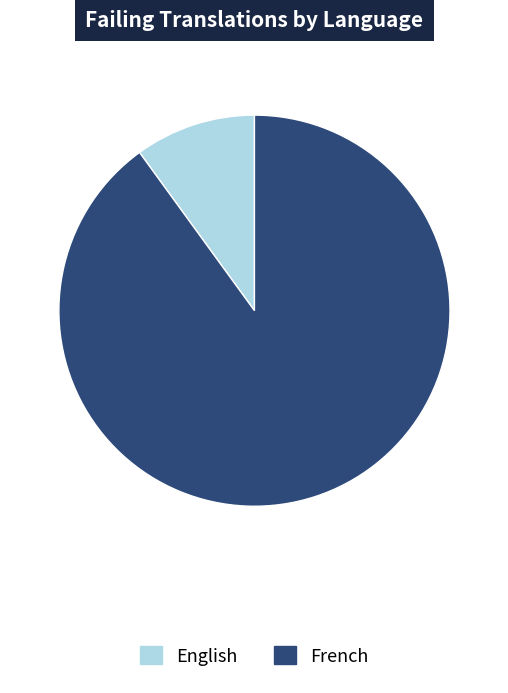

Is there a majority slice in this chart?

Yes